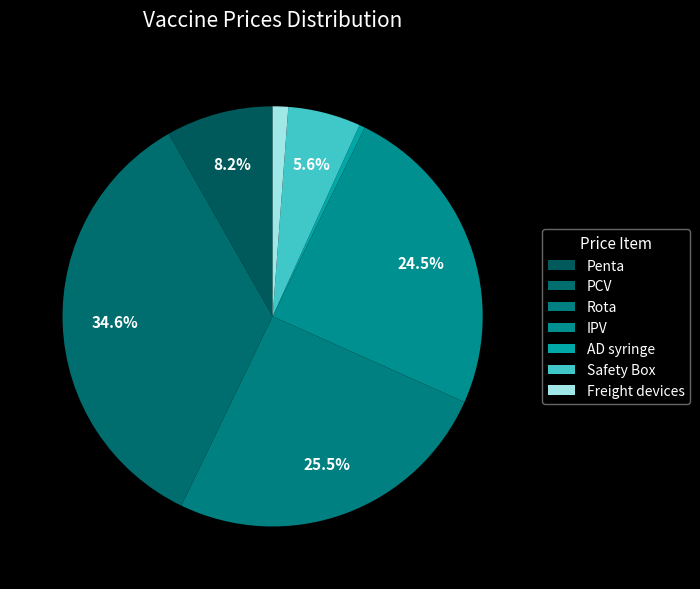

Which slice is the largest?

PCV